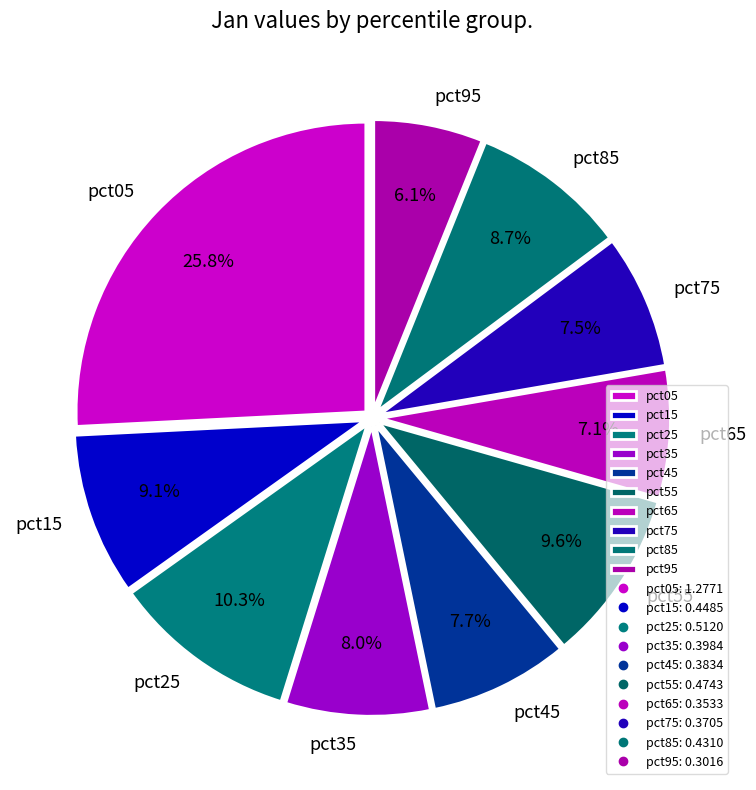

Is it true that pct95 is 1% of the pie?

False